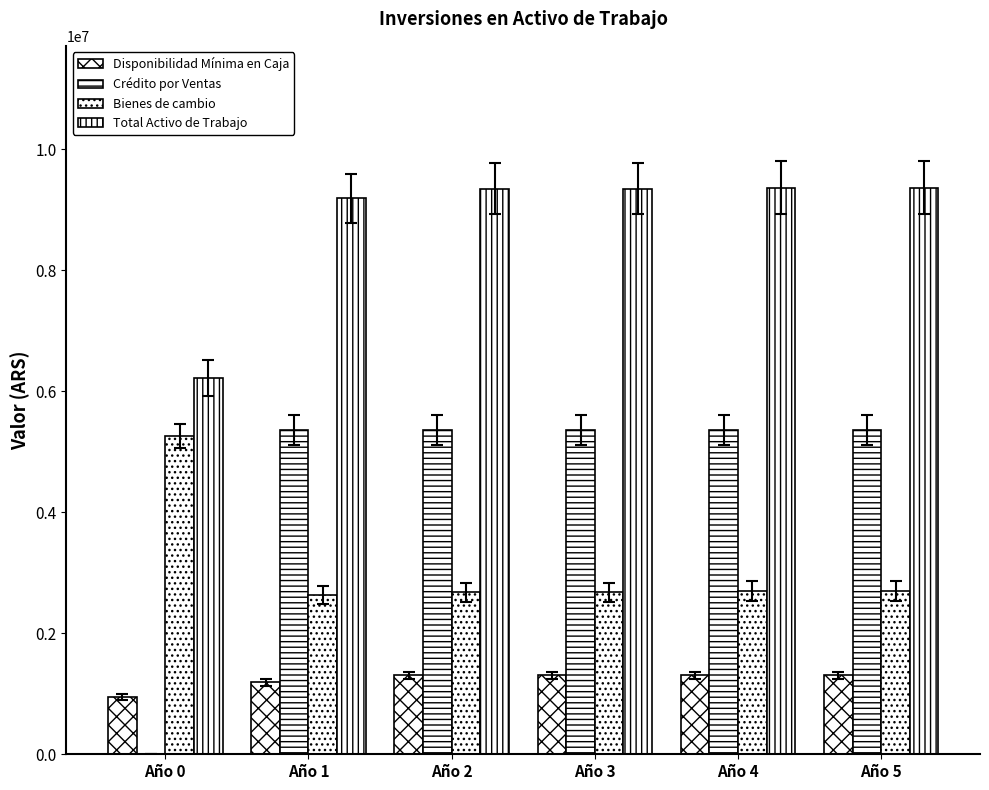

At which category is the sum across all series the highest?

Año 4